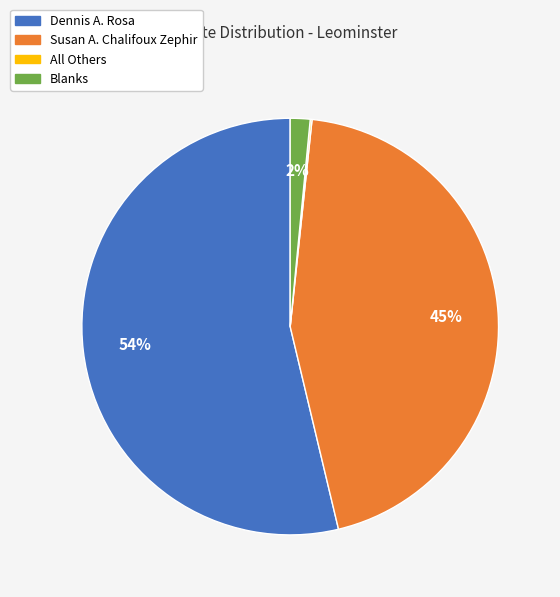

To the nearest percent, what portion does Susan A. Chalifoux Zephir represent?

45%